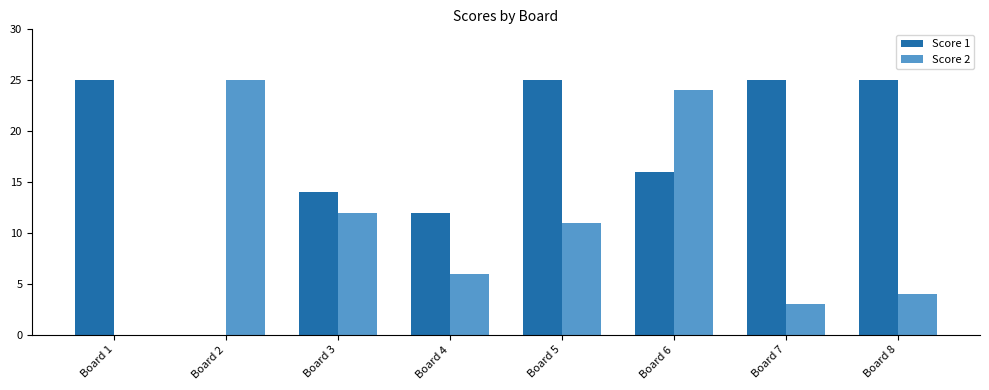

How many values in Score 1 are above zero?

7